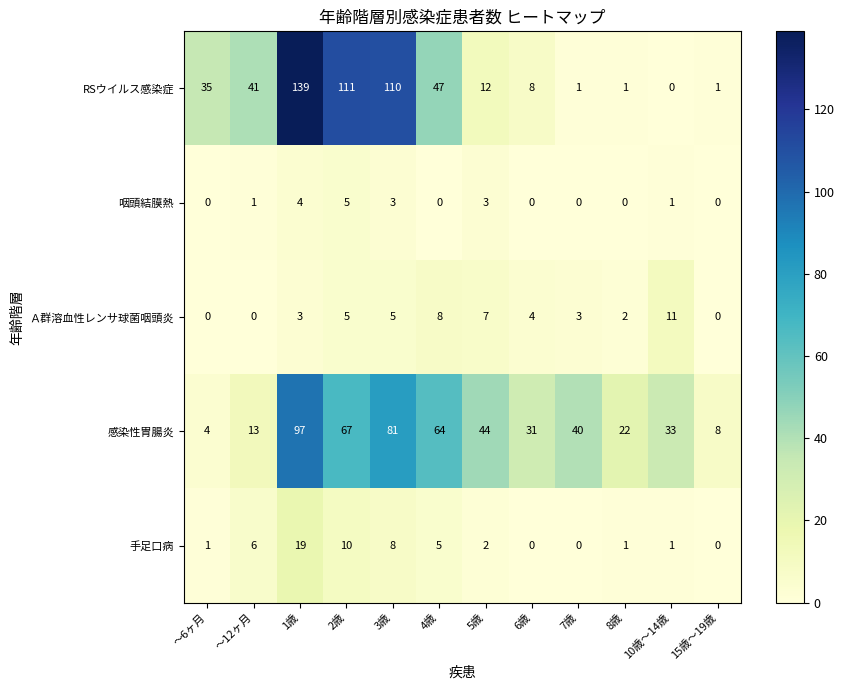

Is the value of 感染性胃腸炎 at 8歳 greater than the value of RSウイルス感染症 at 15歳～19歳?

Yes